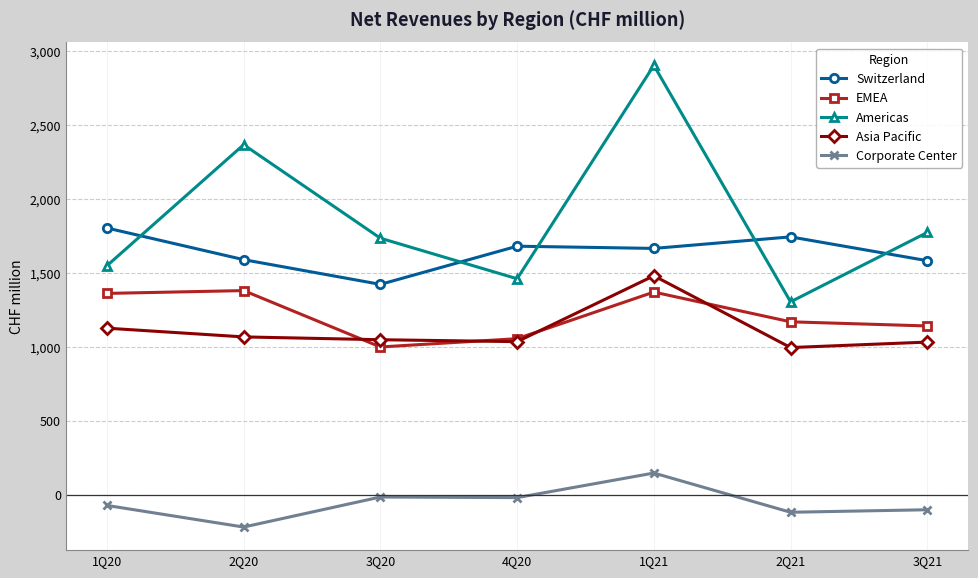

Which series has the widest spread of values?

Americas